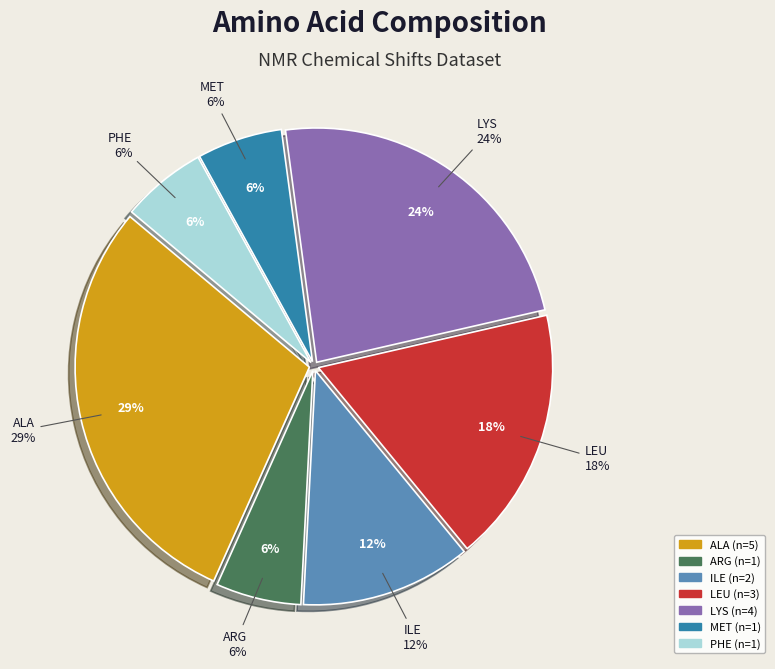

Does ARG account for over 50% of the chart?

No